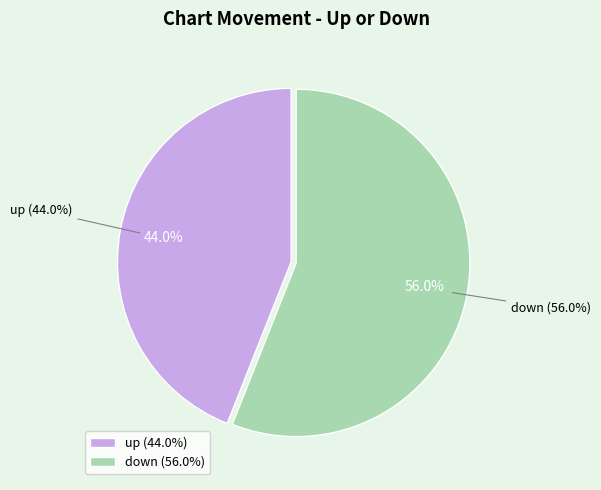

Is there a majority slice in this chart?

Yes